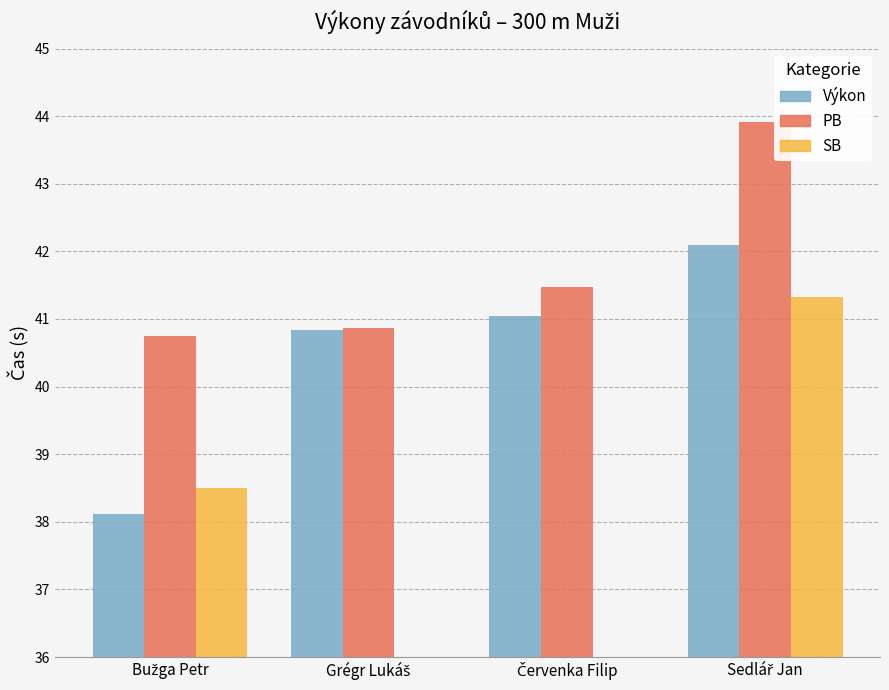

What is the label of the 2nd bar from the left?

Grégr Lukáš